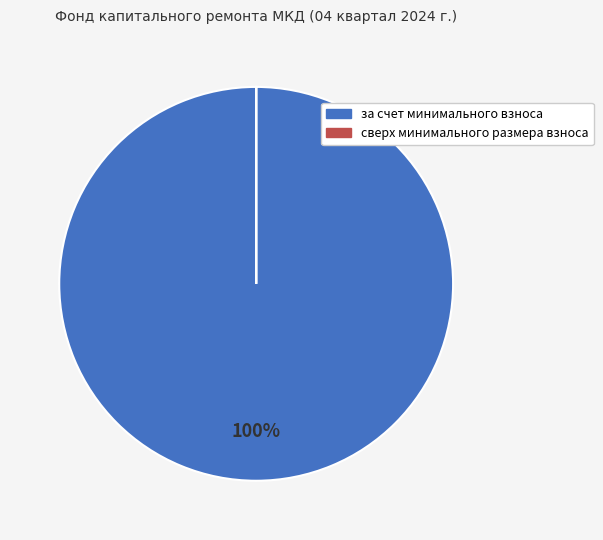

What percentage is the за счет минимального взноса slice, to the nearest percent?

100%